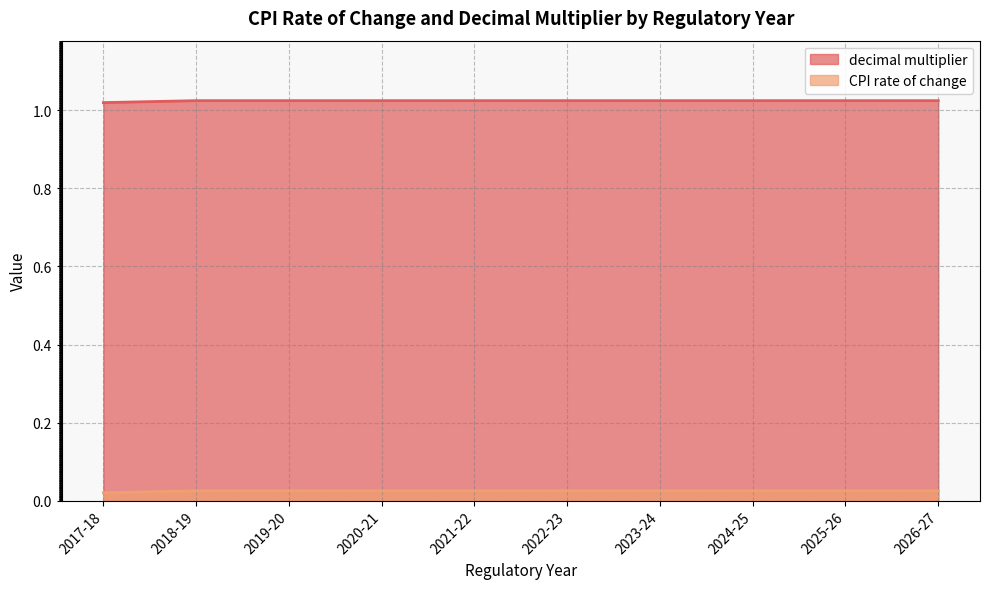

Reading left to right, transcribe all the data shown in this chart.

decimal multiplier: 2017-18=1.0	2018-19=1.0	2019-20=1.0	2020-21=1.0	2021-22=1.0	2022-23=1.0	2023-24=1.0	2024-25=1.0	2025-26=1.0	2026-27=1.0
CPI rate of change: 2017-18=0.0	2018-19=0.0	2019-20=0.0	2020-21=0.0	2021-22=0.0	2022-23=0.0	2023-24=0.0	2024-25=0.0	2025-26=0.0	2026-27=0.0